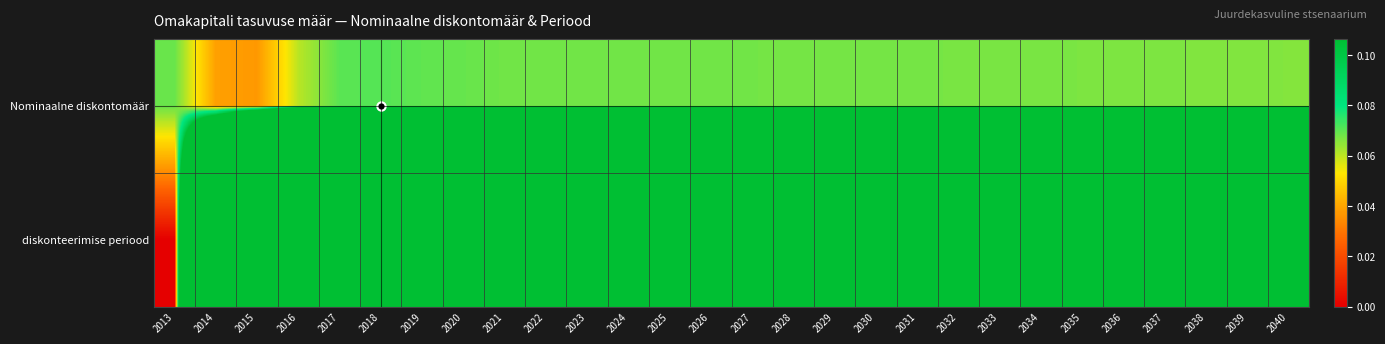

Reading left to right, extract all data points from this chart.

Nominaalne diskontomäär: 2013=0.1	2014=0.0	2015=0.0	2016=0.1	2017=0.1	2018=0.1	2019=0.1	2020=0.1	2021=0.1	2022=0.1	2023=0.1	2024=0.1	2025=0.1	2026=0.1	2027=0.1	2028=0.1	2029=0.1	2030=0.1	2031=0.1	2032=0.1	2033=0.1	2034=0.1	2035=0.1	2036=0.1	2037=0.1	2038=0.1	2039=0.1	2040=0.1
diskonteerimise periood: 2013=0.0	2014=1.0	2015=2.0	2016=3.0	2017=4.0	2018=5.0	2019=6.0	2020=7.0	2021=8.0	2022=9.0	2023=10.0	2024=11.0	2025=12.0	2026=13.0	2027=14.0	2028=15.0	2029=16.0	2030=17.0	2031=18.0	2032=19.0	2033=20.0	2034=21.0	2035=22.0	2036=23.0	2037=24.0	2038=25.0	2039=26.0	2040=27.0